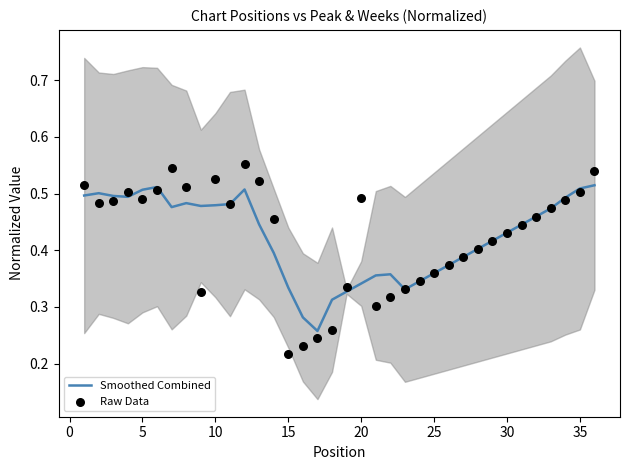

What are all the series names shown in the legend?

Smoothed Combined, Raw Data